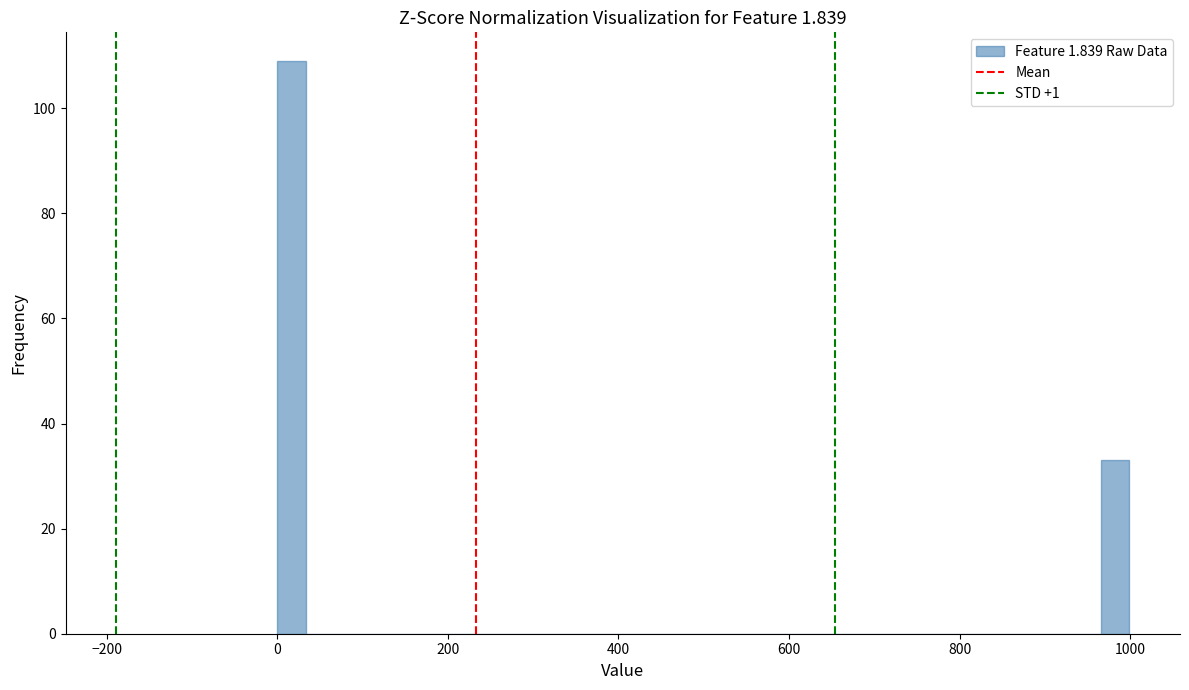

Around what value on the x-axis is the tallest bar? Give the approximate position of its centre, as read against the axis.

20